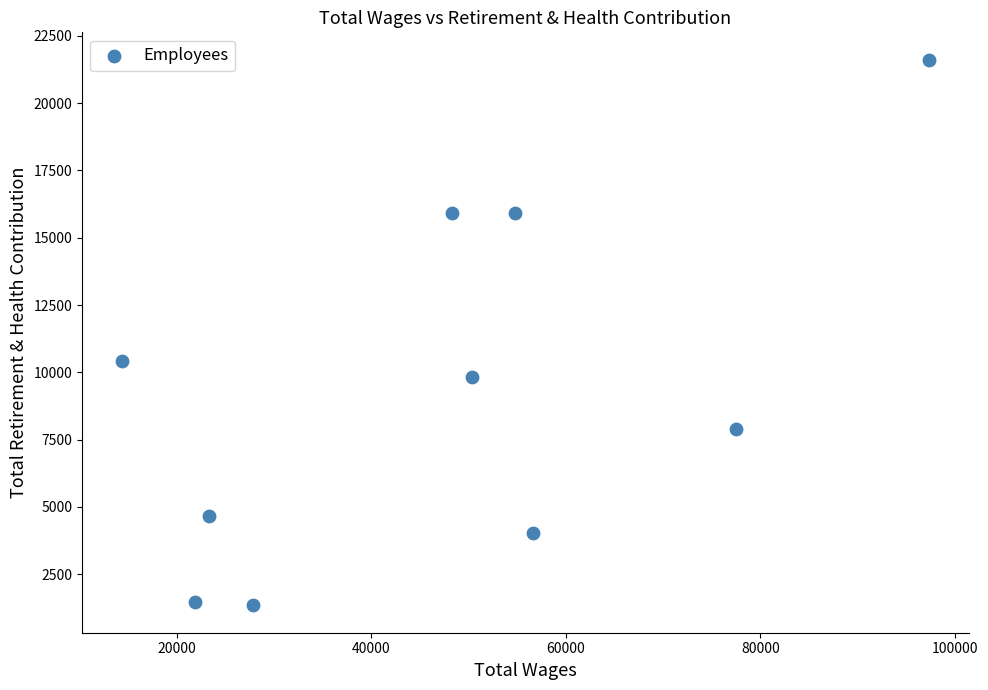

What Y value in the scatter plot is closest to 11479?

10435